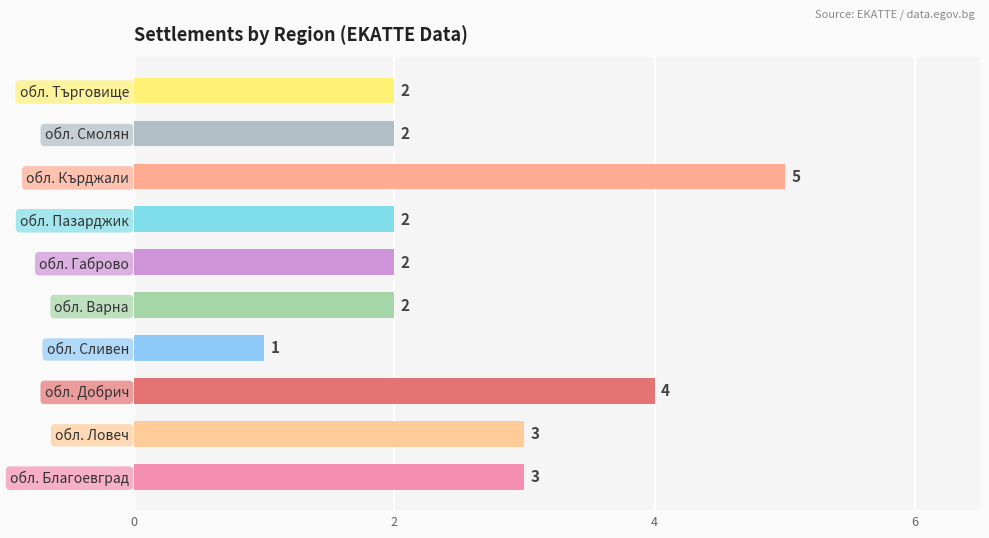

What is the change in value from обл. Благоевград to обл. Добрич?

+1